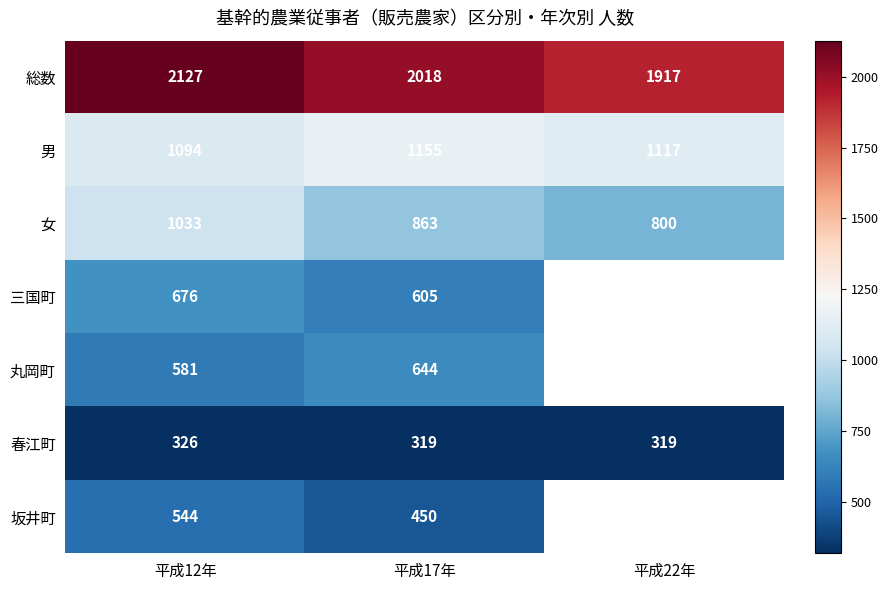

Count the number of data series in this chart.

7